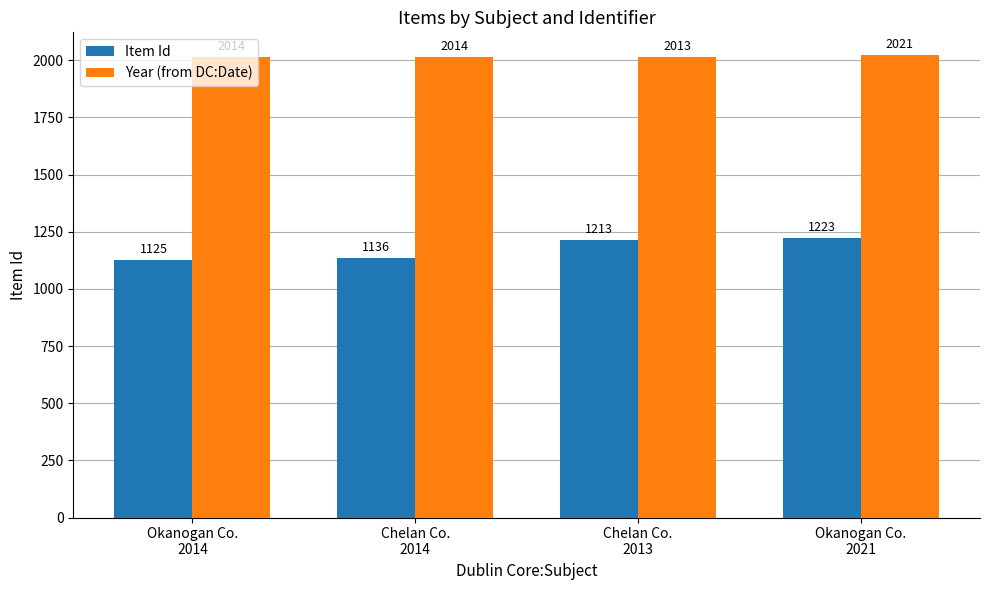

What is the value of the Item Id bar at the 3rd from the left?

1213